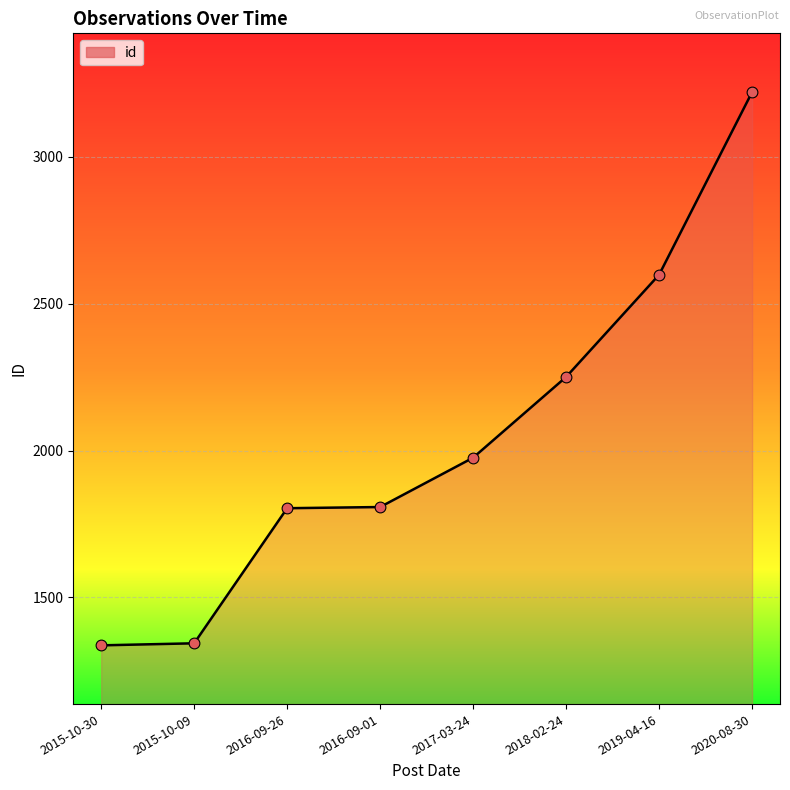

What is the ratio of the value at 2016-09-01 to the value at 2019-04-16?

0.7